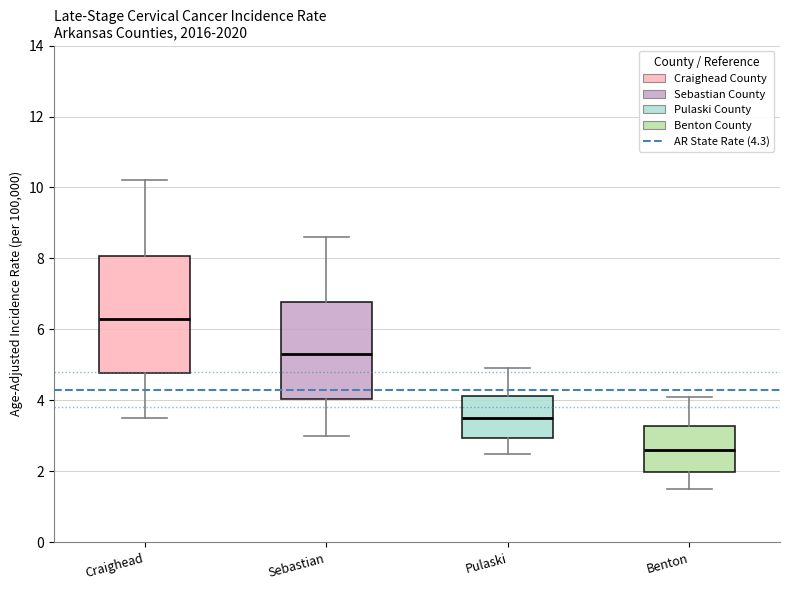

Where does the median line of the box for Craighead sit on the y-axis? The values are not printed on the chart, so give them approximately, as read against the axis.

6.4